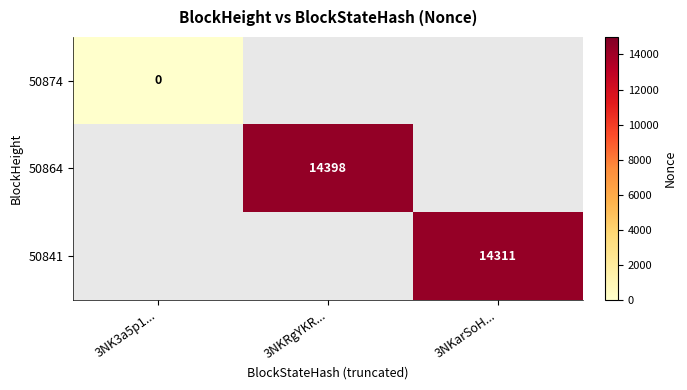

At how many categories does at least one series exceed 12324?

2